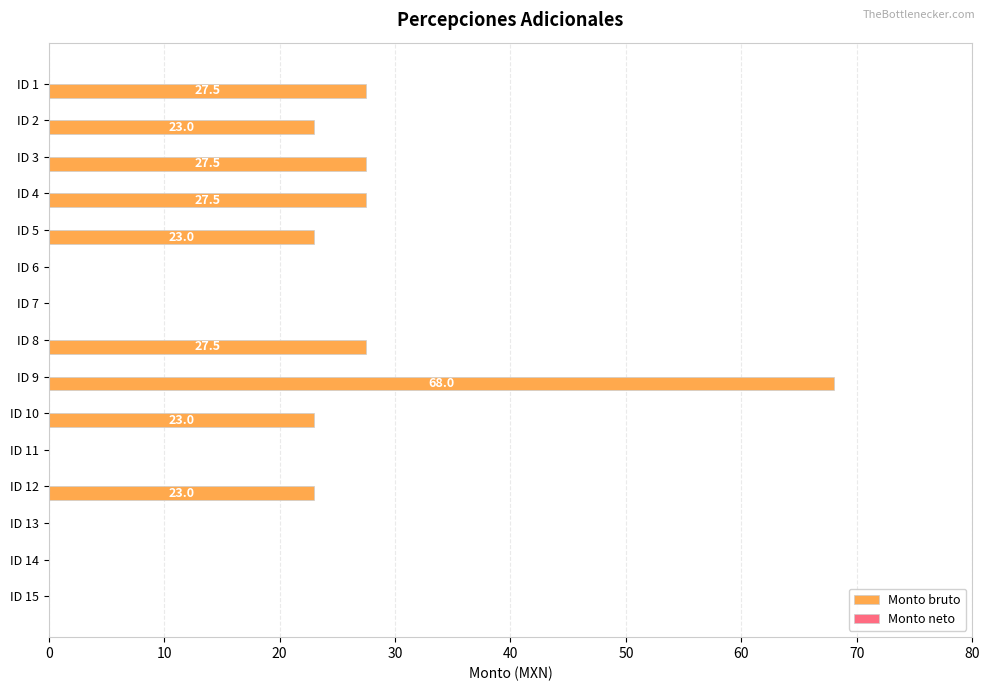

What is the sum of the values at ID 6 and ID 1?

27.5